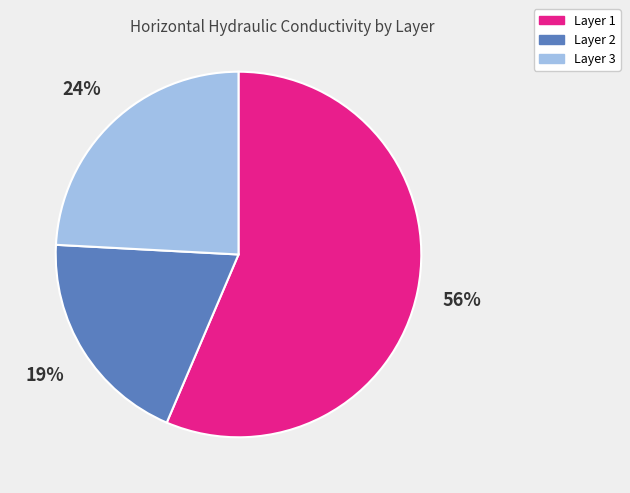

To the nearest percent, what is the average slice percentage?

33%